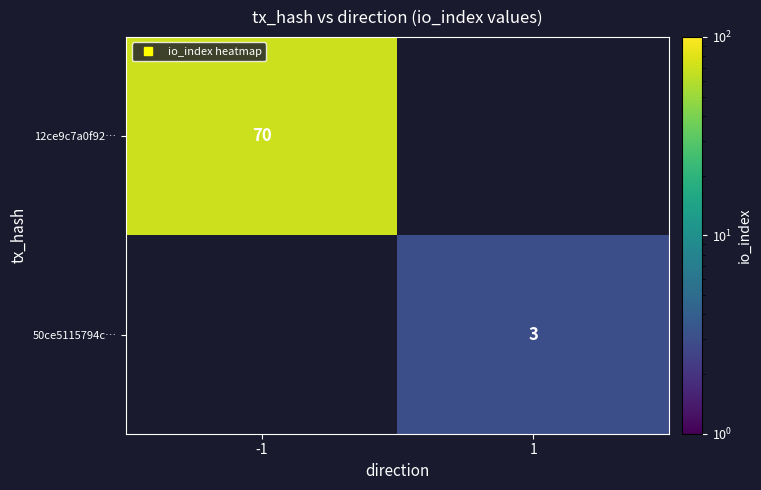

Count the number of categories in the chart.

2